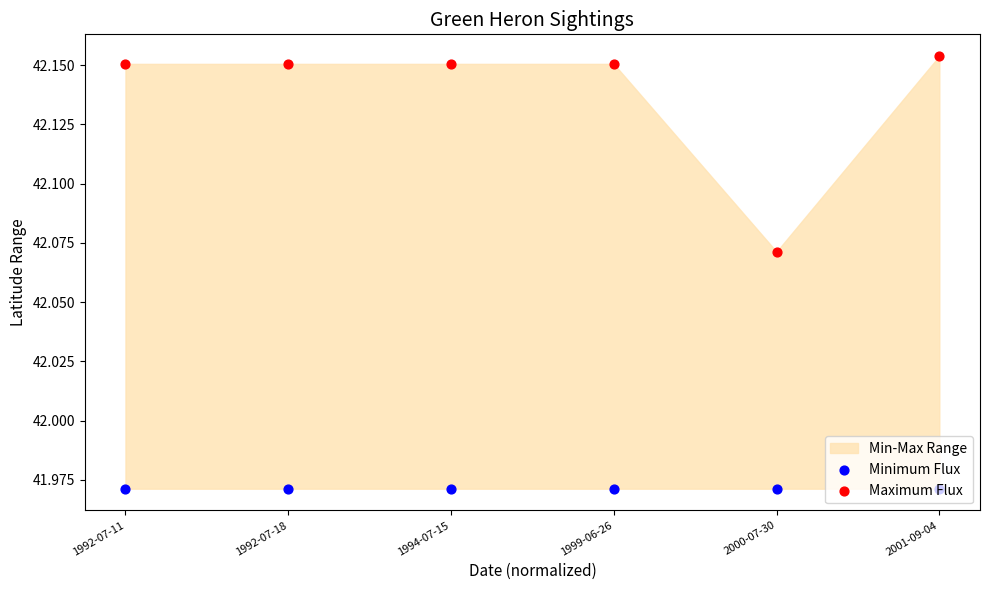

Which series has the largest total across all categories?

Maximum Flux